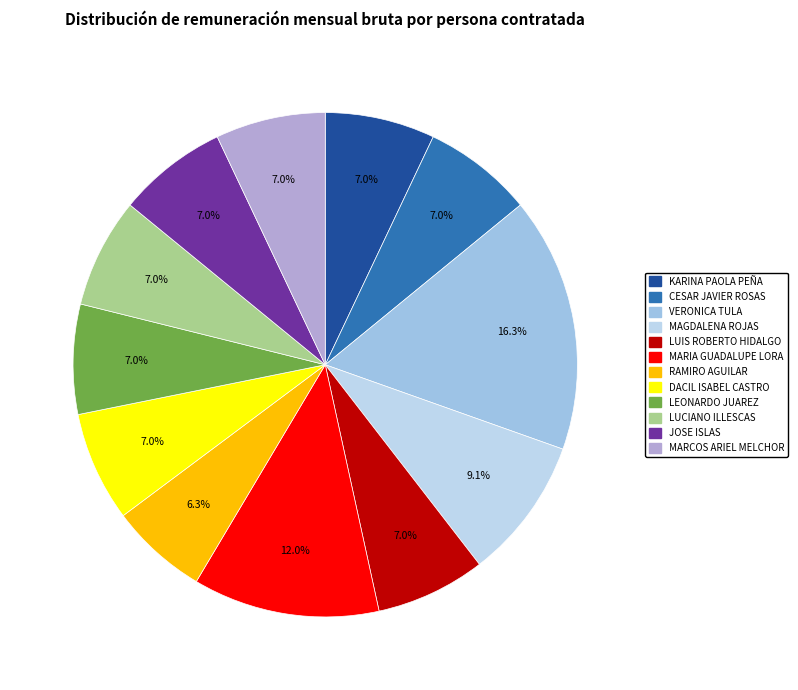

To the nearest percent, what is the combined percentage of JOSE ISLAS and CESAR JAVIER ROSAS?

14%